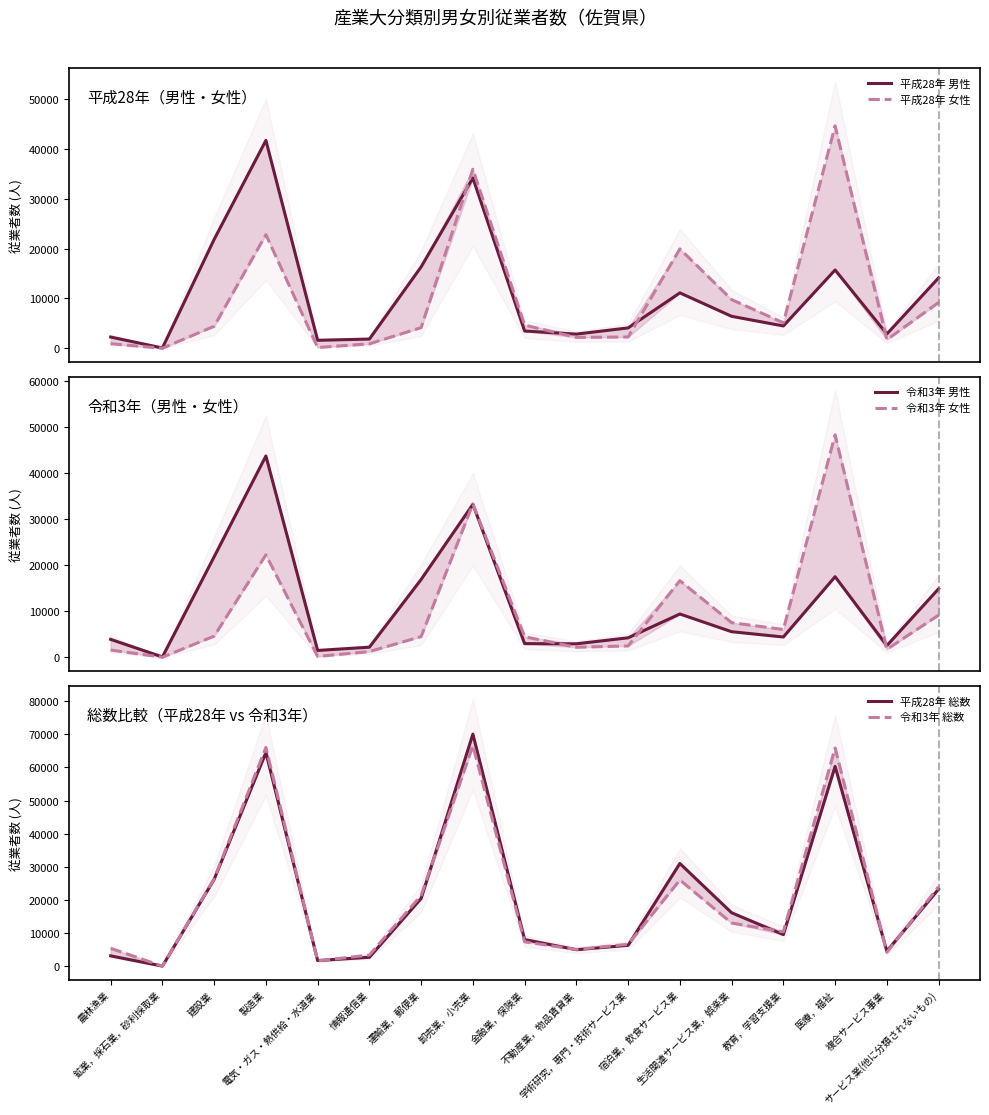

What is the difference between the second highest and second lowest values in the 令和3年 女性 series?

33159